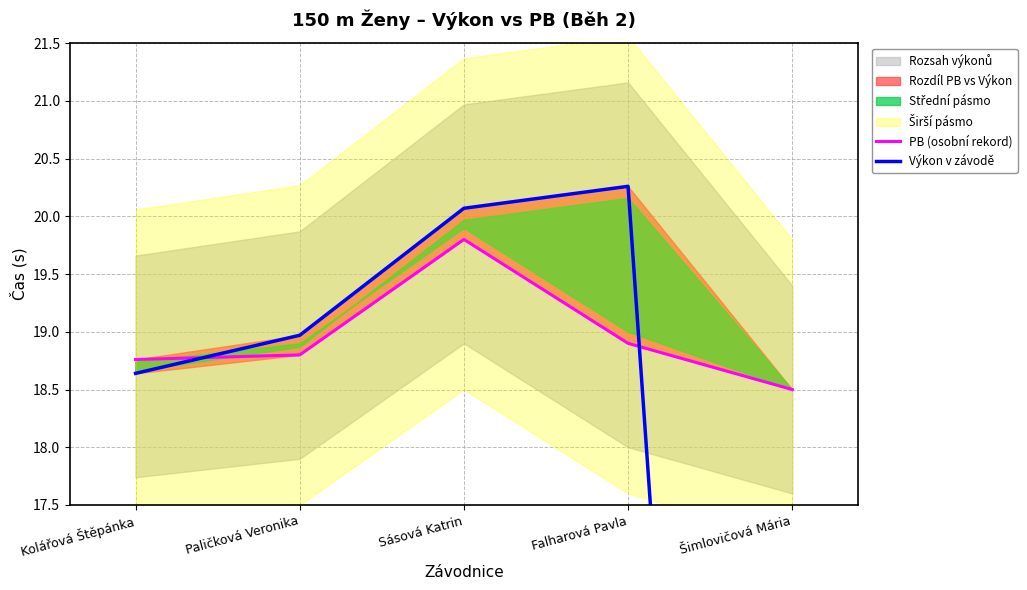

What is the label of the 4th point from the left?

Falharová Pavla